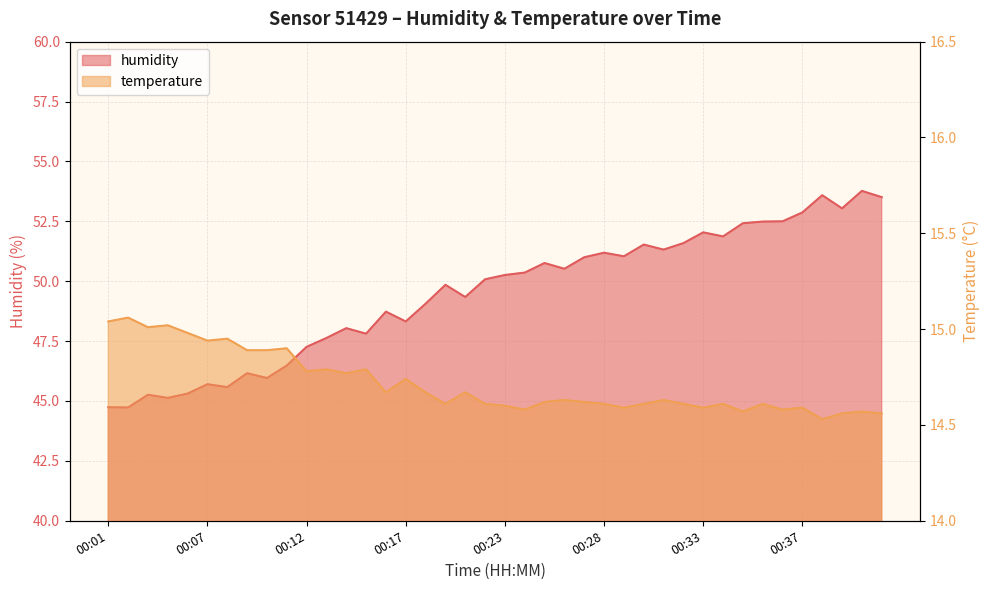

What is the greatest value displayed?

53.8